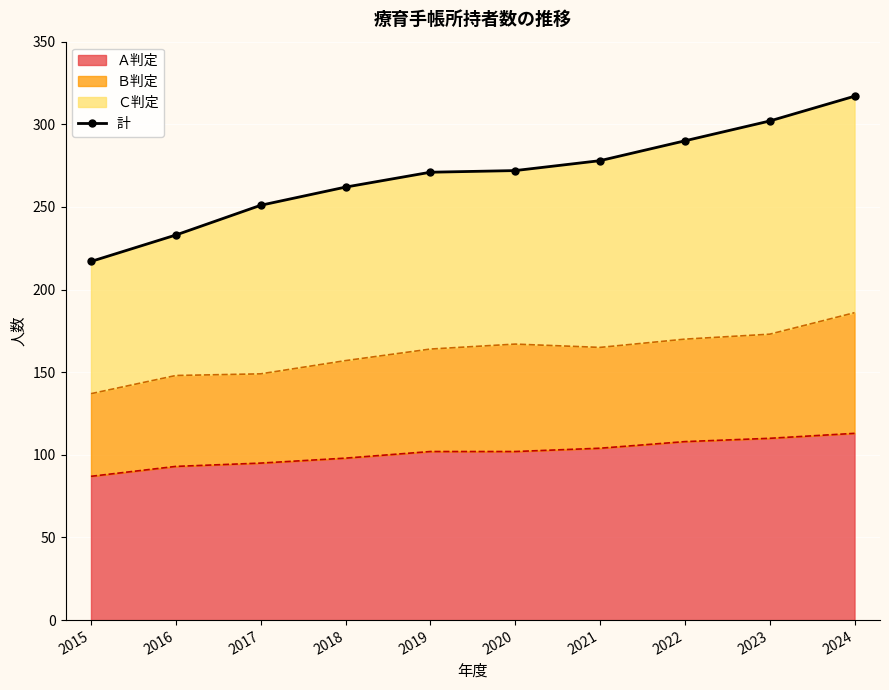

How many data points are less than 272?

5